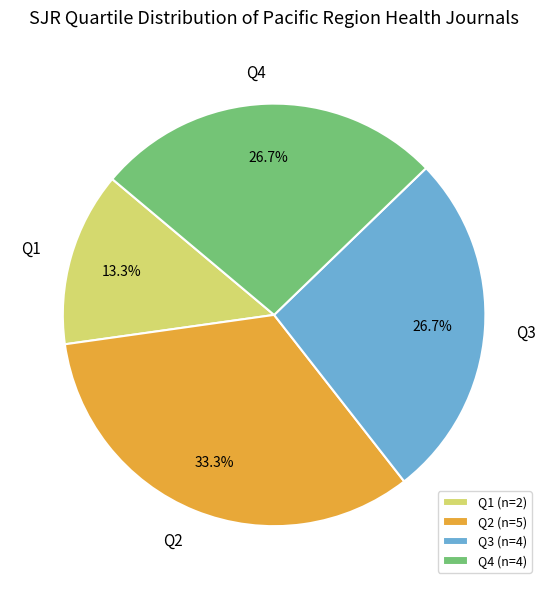

To the nearest percent, what is the difference between the largest and smallest slice percentages?

20%